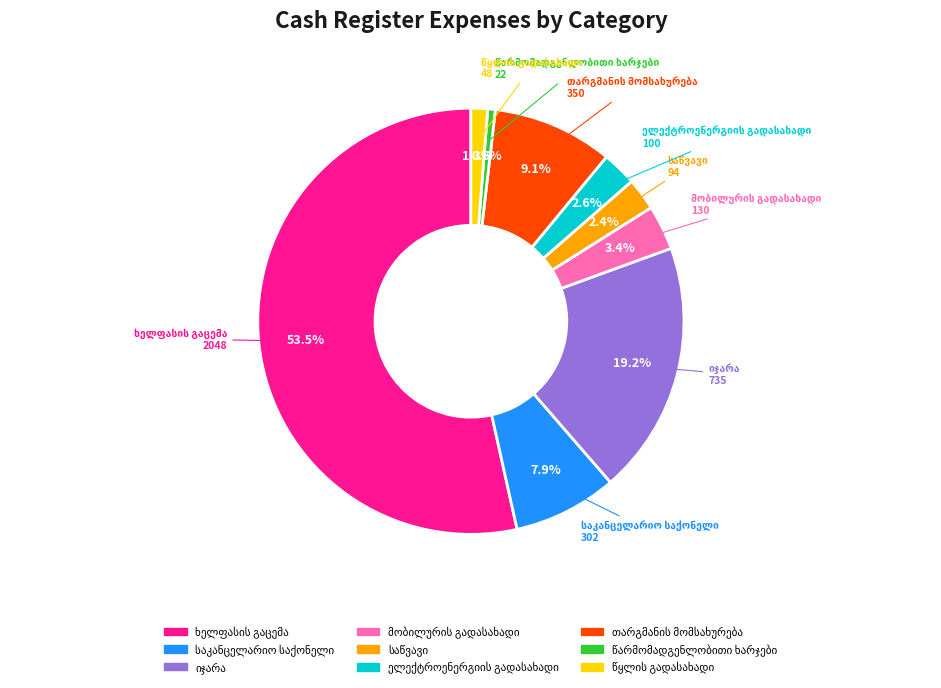

Is there a majority slice in this chart?

Yes